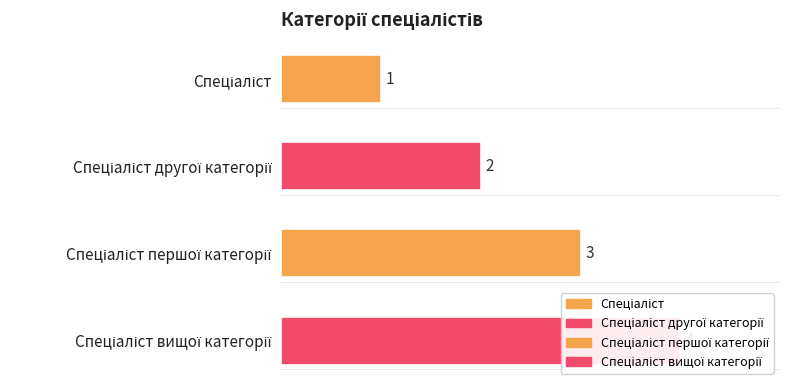

Are the bars grouped side by side (vs. stacked)?

No